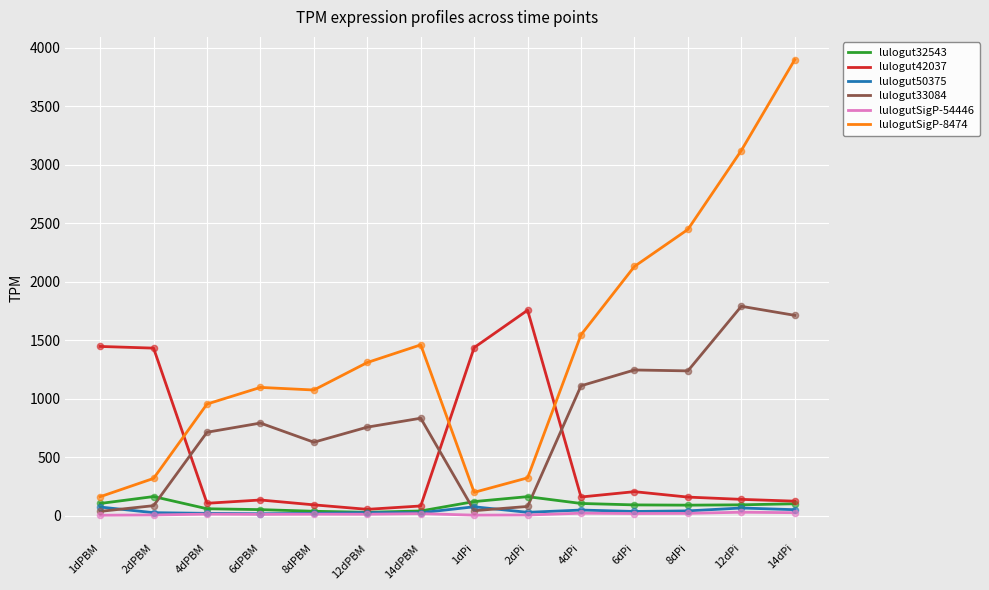

At which category is the sum across all series the highest?

14dPi